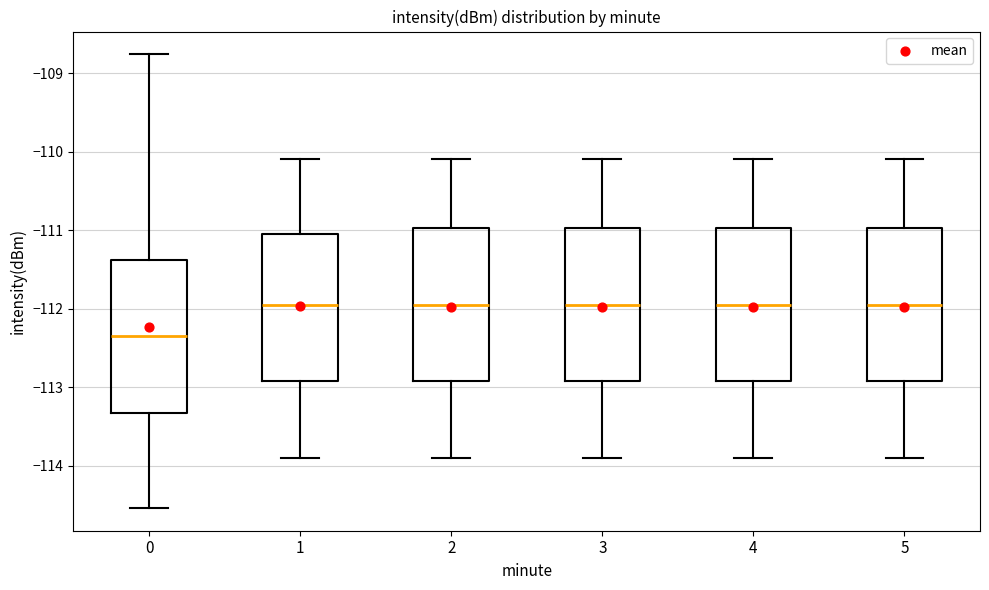

Which box has the lowest median line?

0